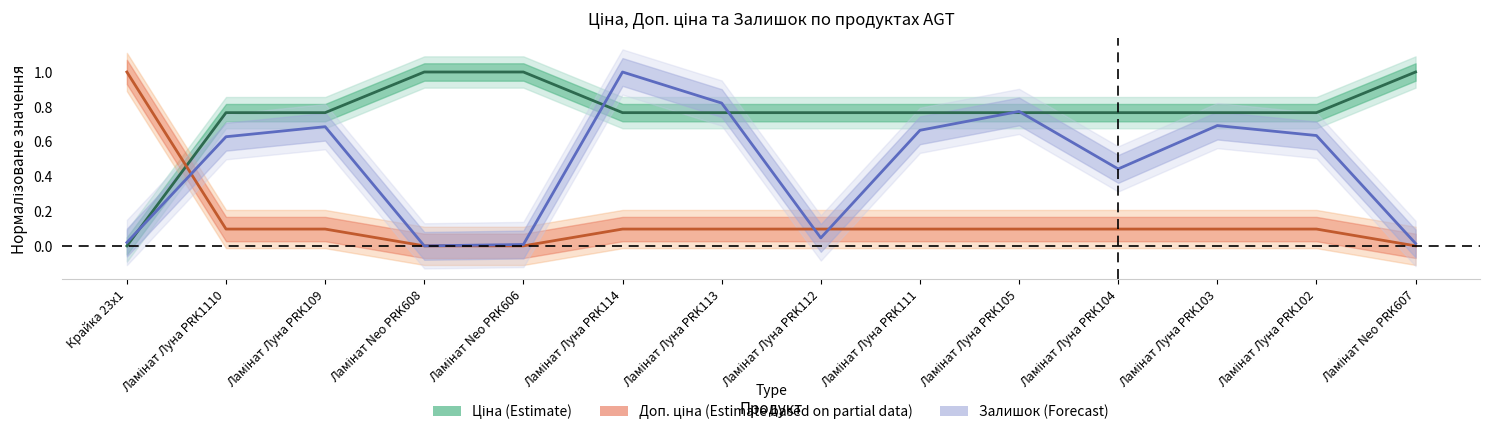

Is the value of Залишок (Forecast) at Крайка 23x1 greater than the value of Доп. ціна (Estimate based on partial data) at Ламінат Neo PRK608?

Yes